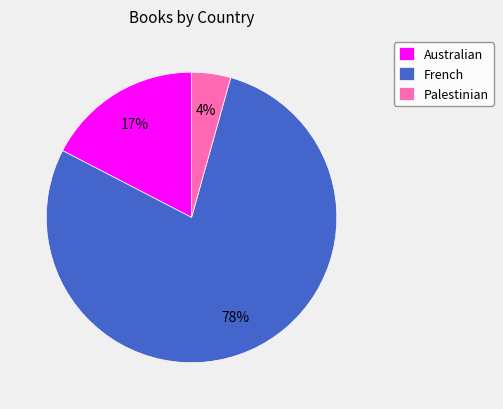

Is there a majority slice in this chart?

Yes